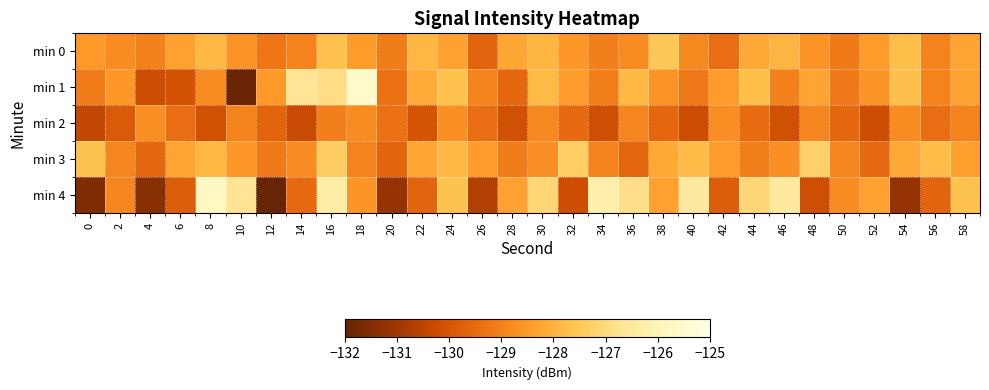

What is the total value across all series at 48?

-643.2